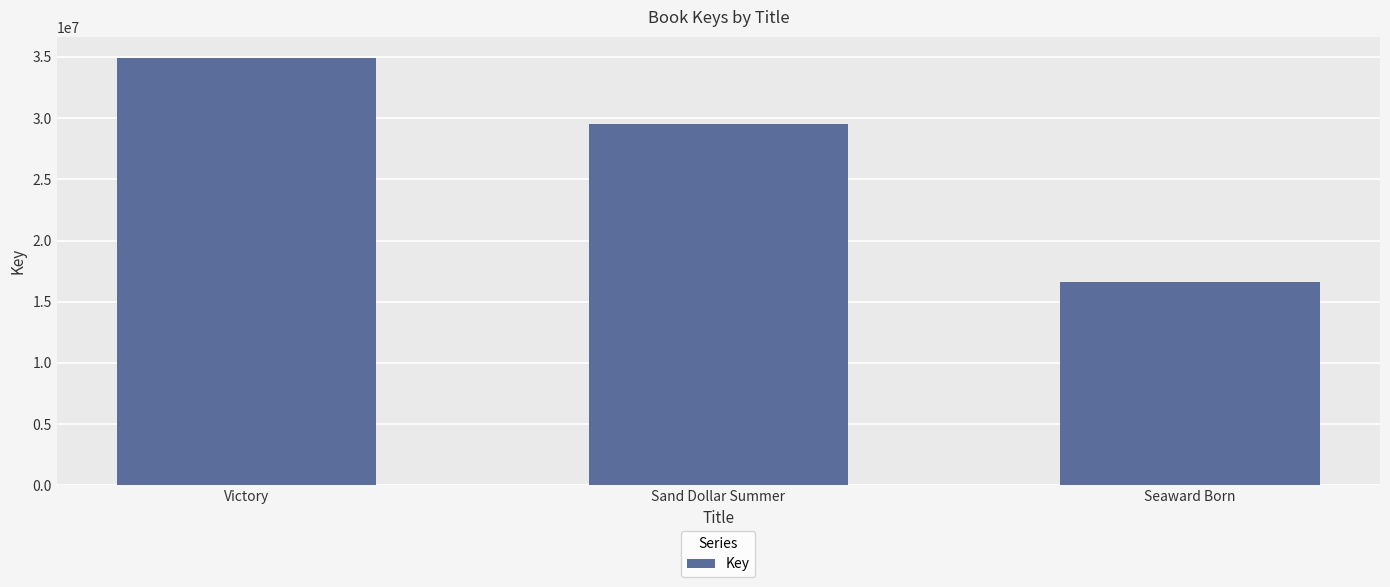

Which has a higher value, Sand Dollar Summer or Seaward Born?

Sand Dollar Summer